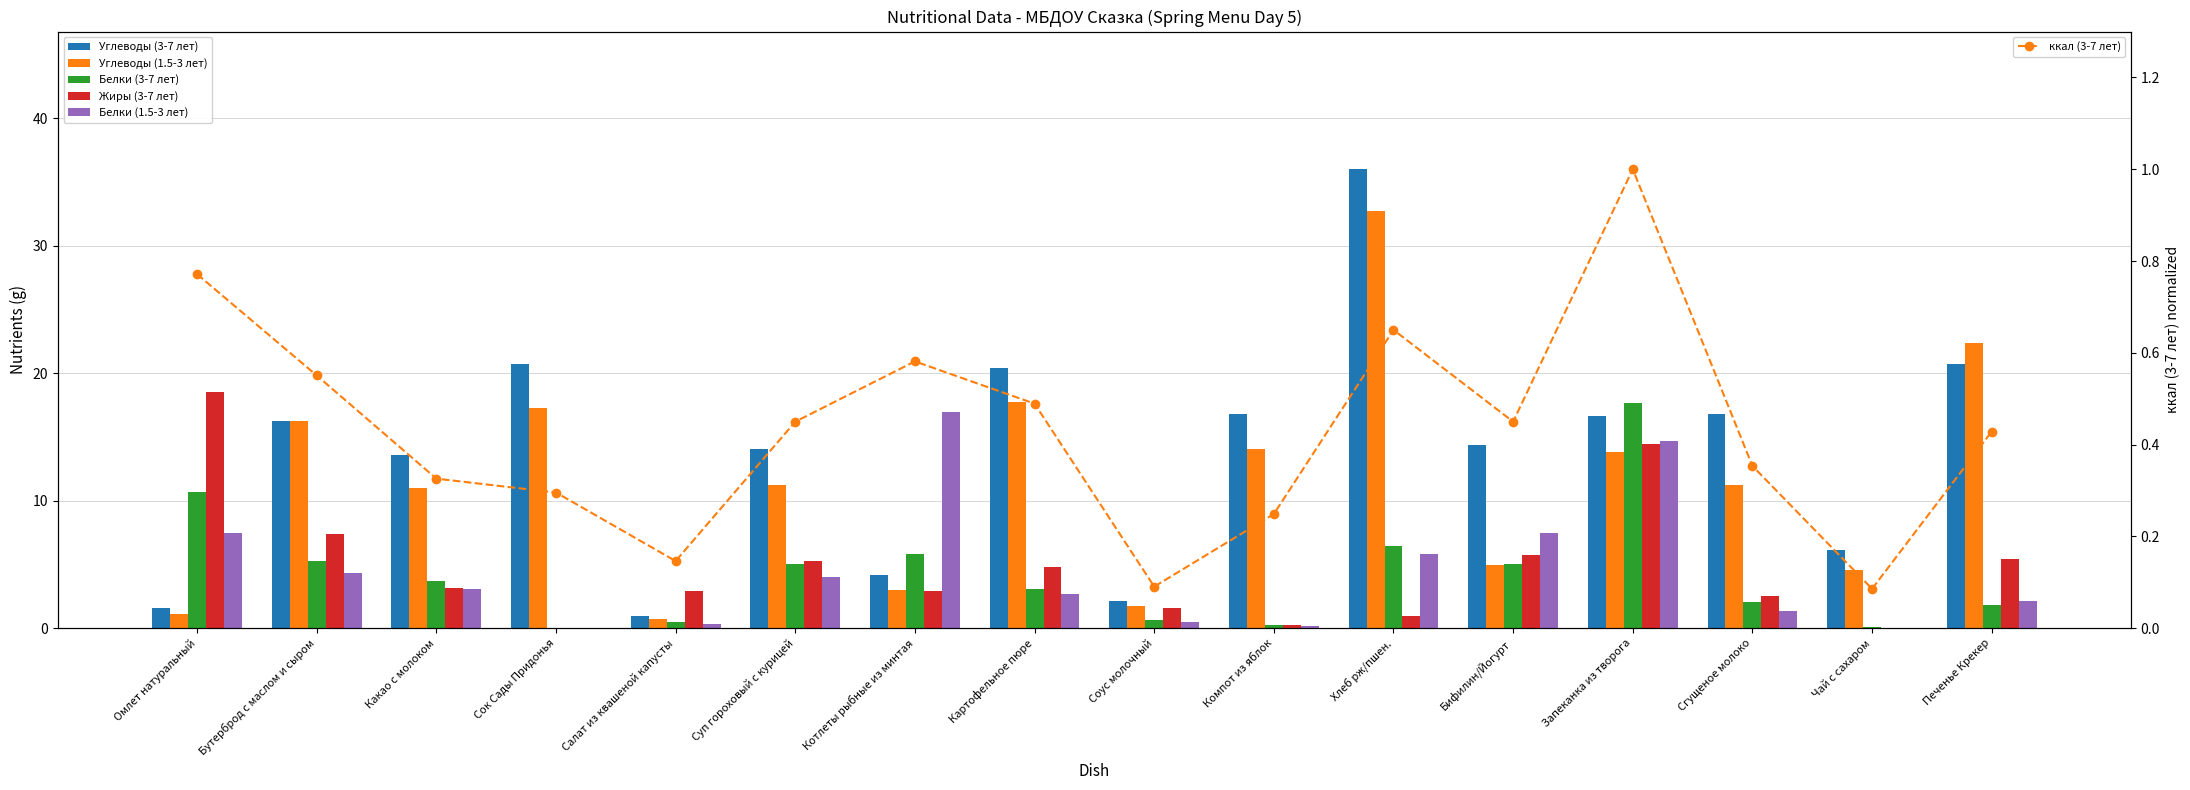

What is the value of the Углеводы (1.5-3 лет) bar at the 15th from the left?

4.6